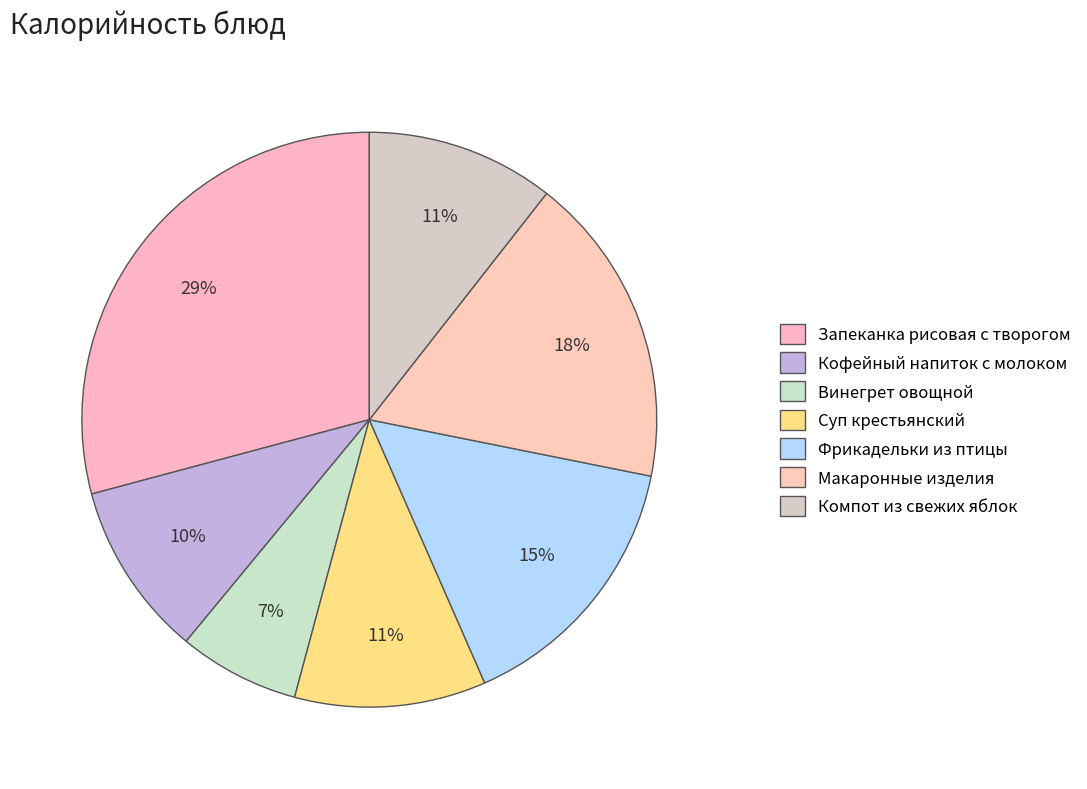

How many segments does this pie chart have?

7